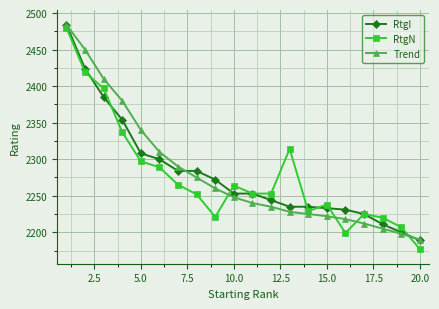

What is the maximum value shown in the chart?

2484